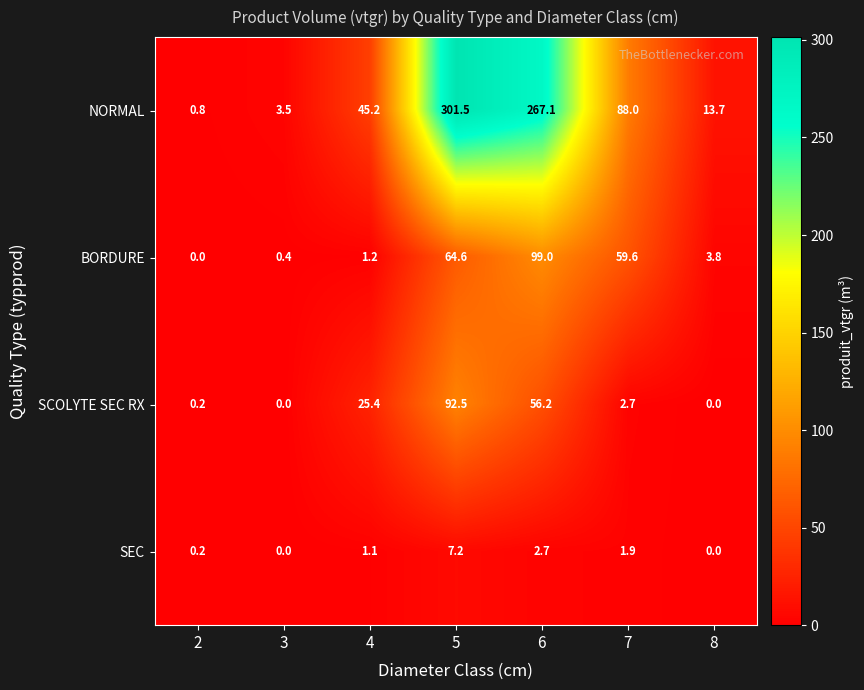

Is it true that BORDURE equals 0.4 at 3?

True